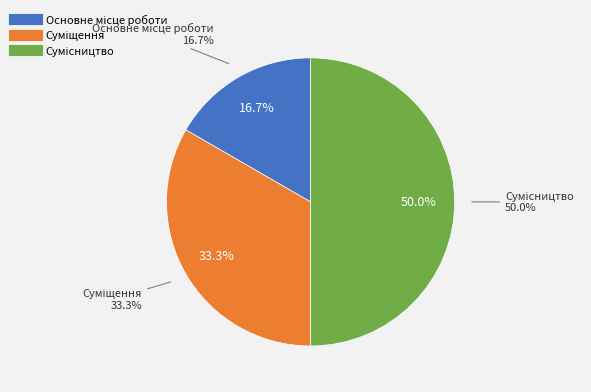

Is Сумісництво the majority of the pie?

No